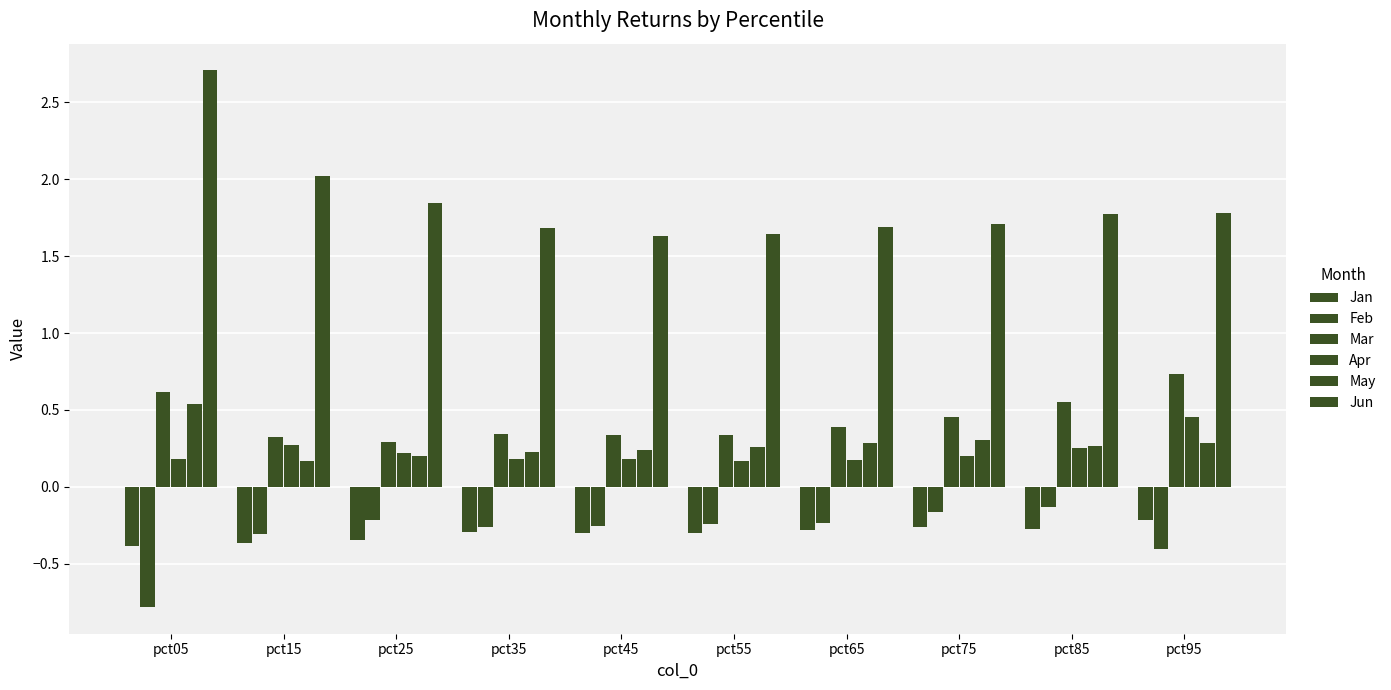

Count the Apr values in the range 0 to 1.

10